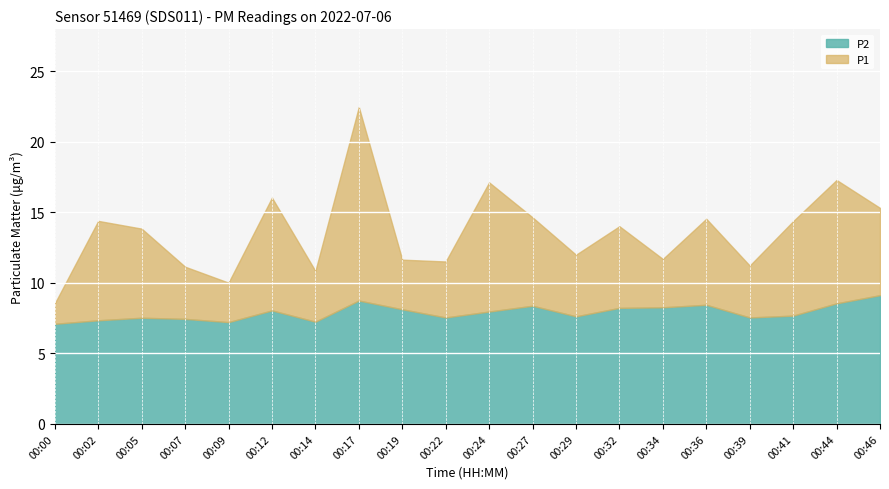

Which series has the widest spread of values?

P1